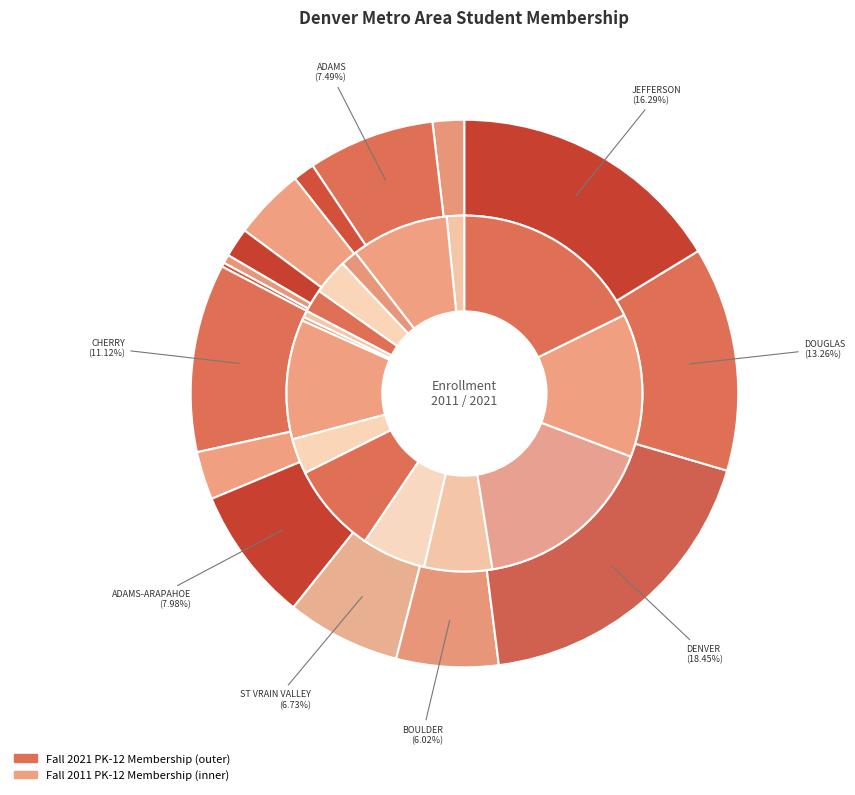

Rank the series by their average value, from highest to lowest.

values_2011, values_2021